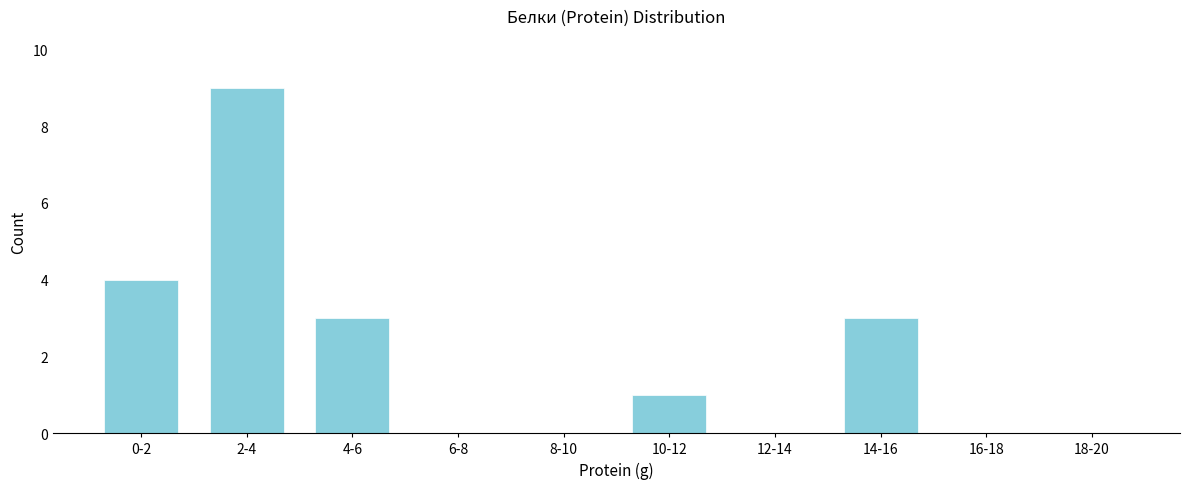

Reading left to right, list all the values displayed in this chart.

0-2=4	2-4=9	4-6=3	6-8=0	8-10=0	10-12=1	12-14=0	14-16=3	16-18=0	18-20=0